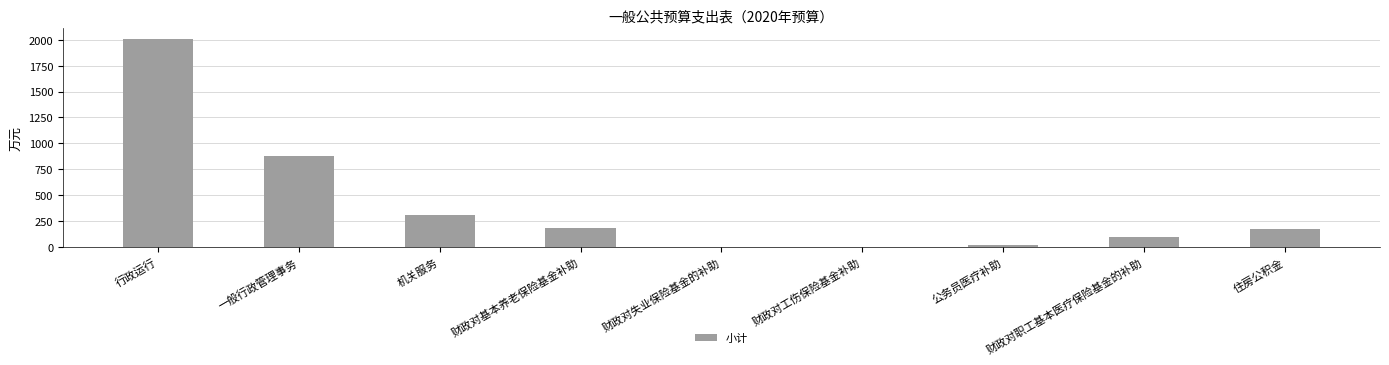

How many distinct data groups are displayed?

1